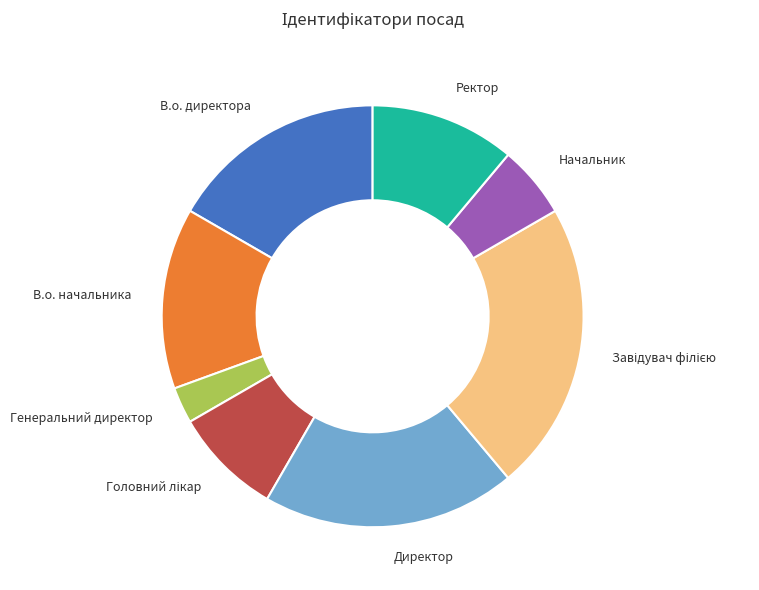

The В.о. директора slice represents 22% of the pie. True or false?

False